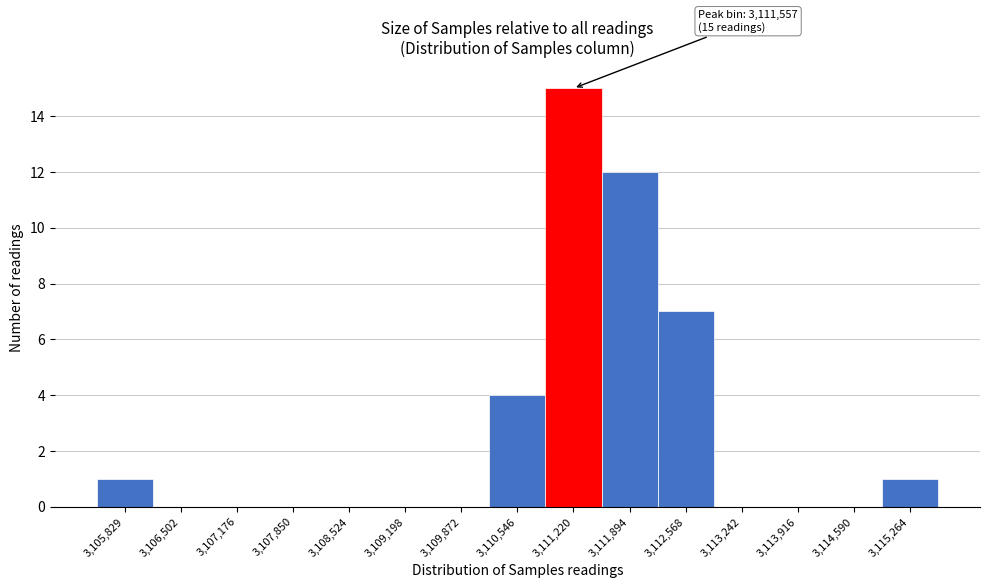

Reading left to right, extract all data points from this chart.

3,105,829=1	3,106,502=0	3,107,176=0	3,107,850=0	3,108,524=0	3,109,198=0	3,109,872=0	3,110,546=4	3,111,220=15	3,111,894=12	3,112,568=7	3,113,242=0	3,113,916=0	3,114,590=0	3,115,264=1